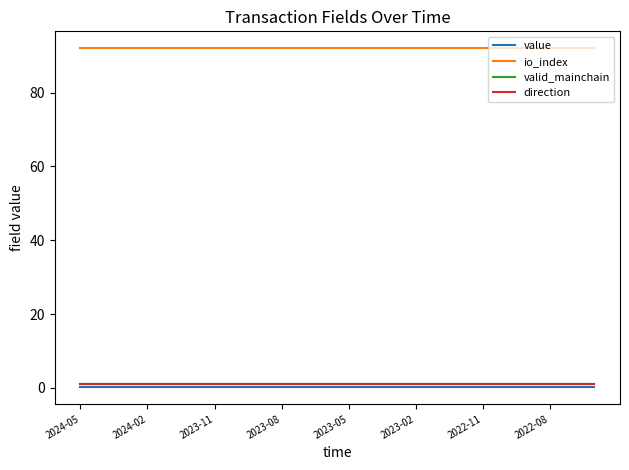

What is the maximum value for direction?

1.0